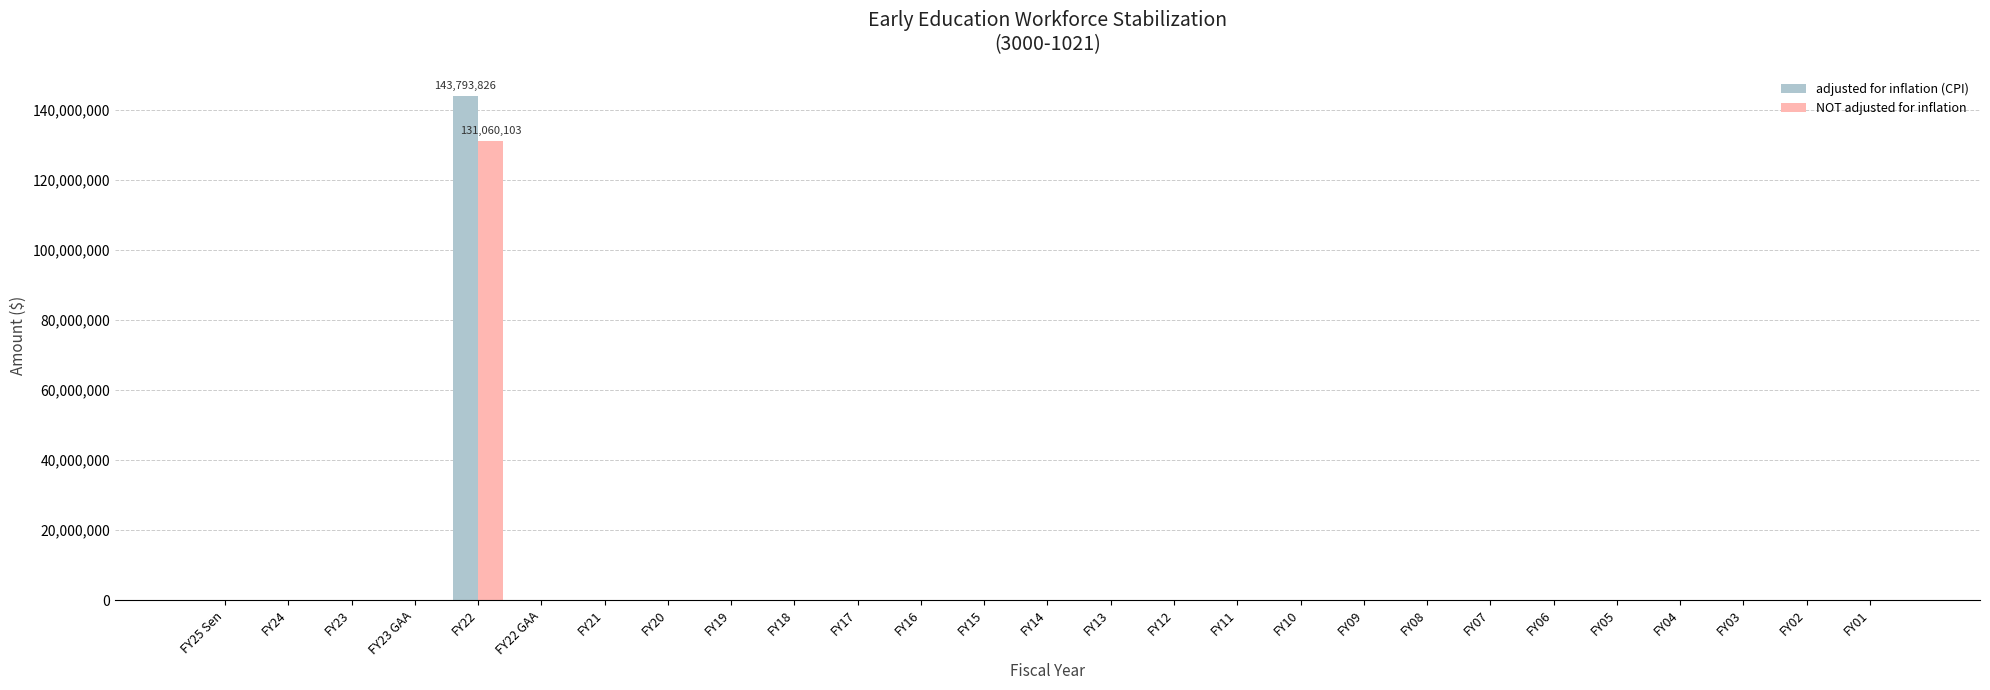

What is the sum of all NOT adjusted for inflation values?

131060103